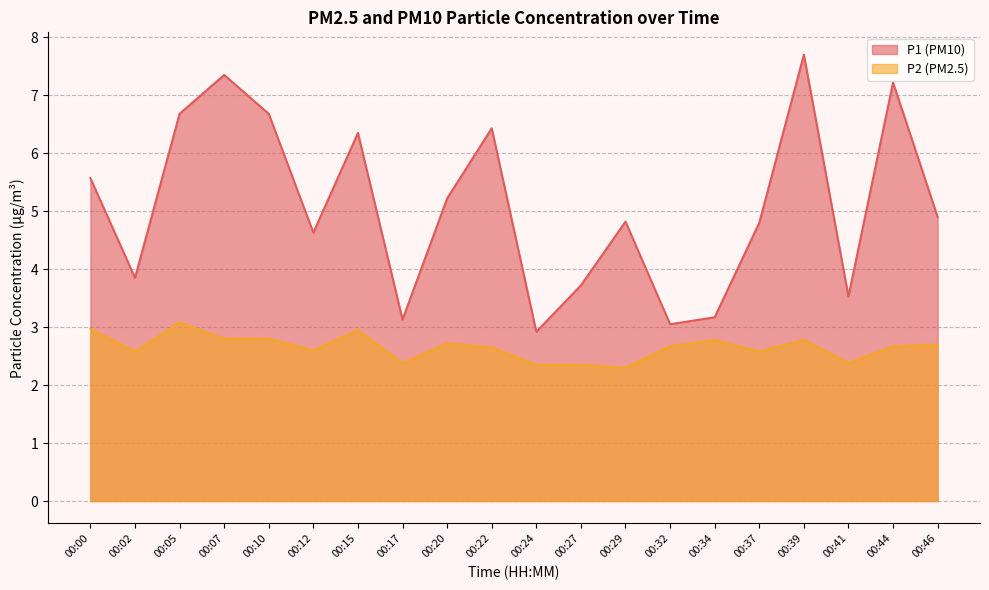

What is the spread (max minus min) of values at 00:20?

2.5